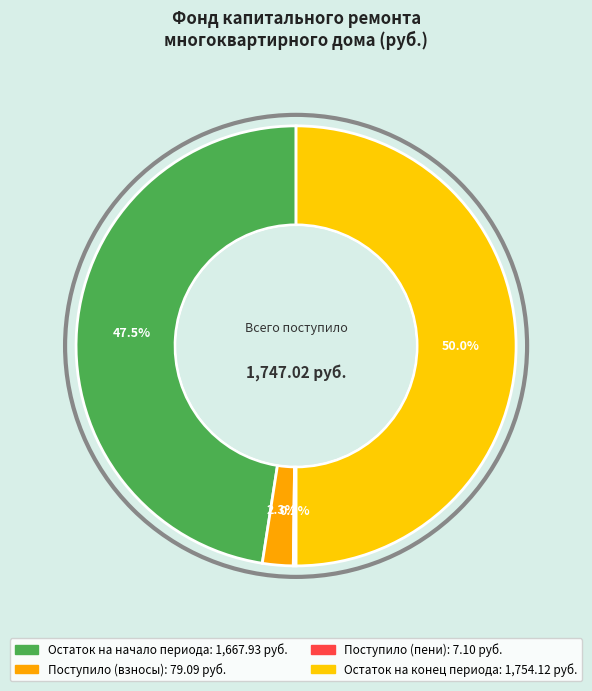

Is there a majority slice in this chart?

No